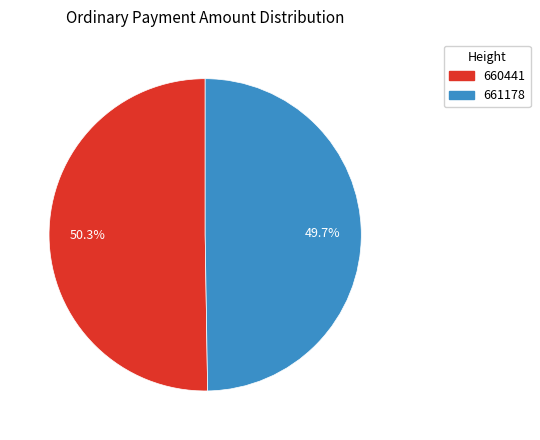

What percentage is the 661178 slice, to the nearest percent?

50%